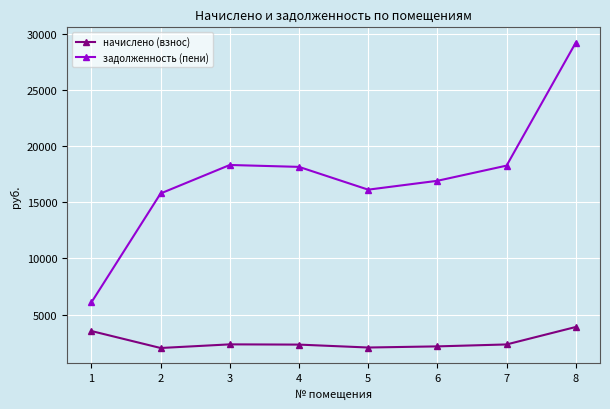

Which series has the widest spread of values?

задолженность (пени)